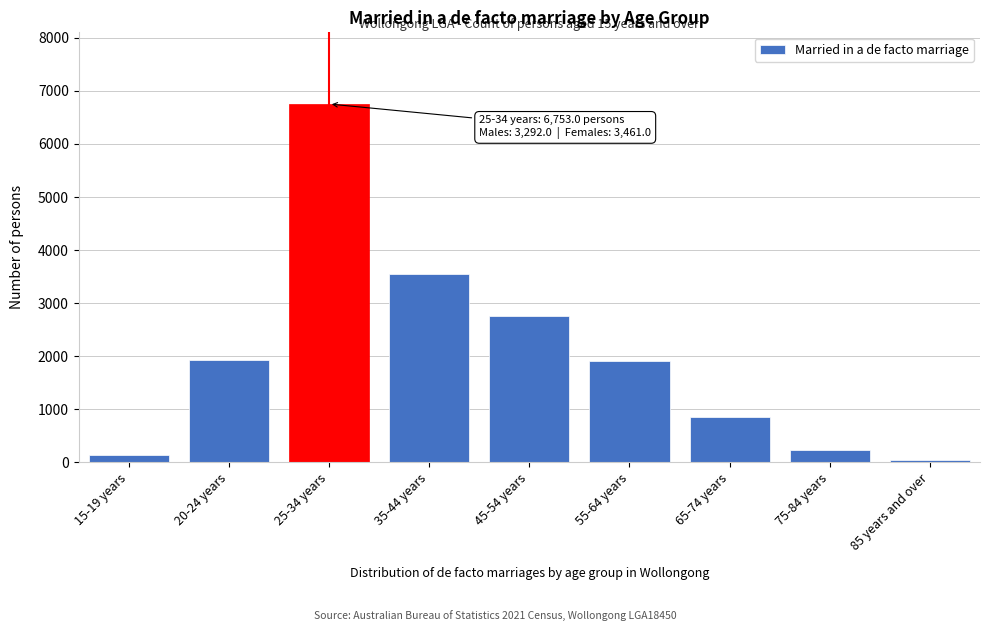

At which label is the value closest to 3402?

35-44 years